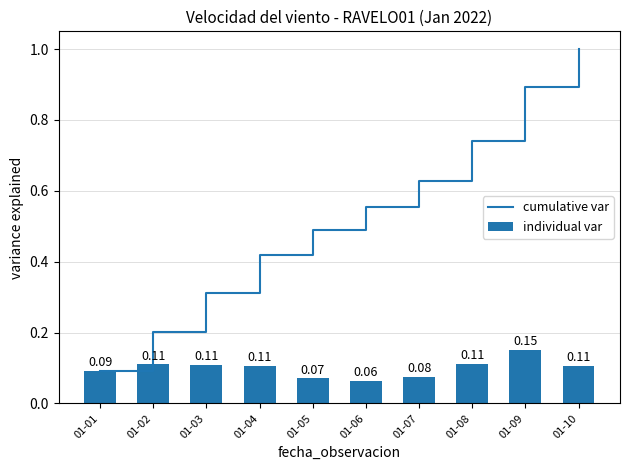

What is the total value across all series at 01-07?

0.7